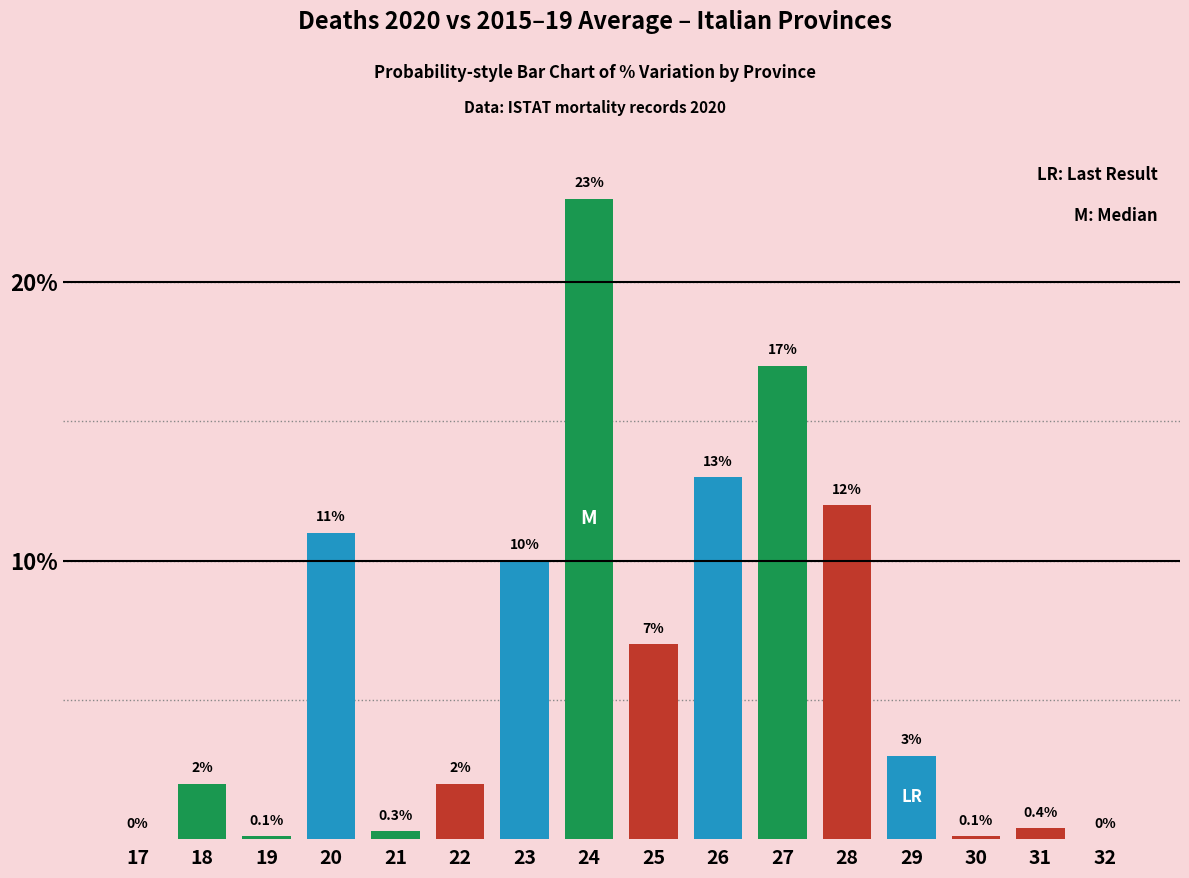

Reading right to left, list all the values displayed in this chart.

32=0.0	31=0.4	30=0.1	29=3.0	28=12.0	27=17.0	26=13.0	25=7.0	24=23.0	23=10.0	22=2.0	21=0.3	20=11.0	19=0.1	18=2.0	17=0.0